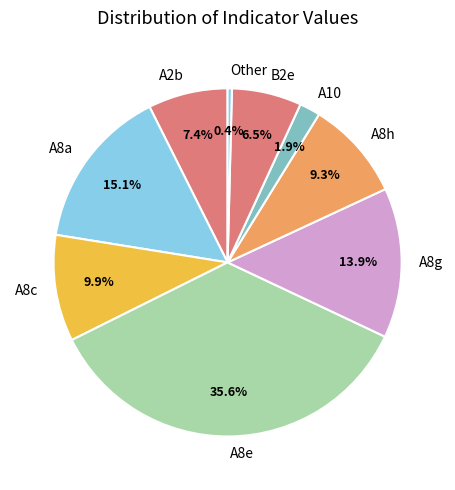

Which has a higher value, A8h or A8a?

A8a